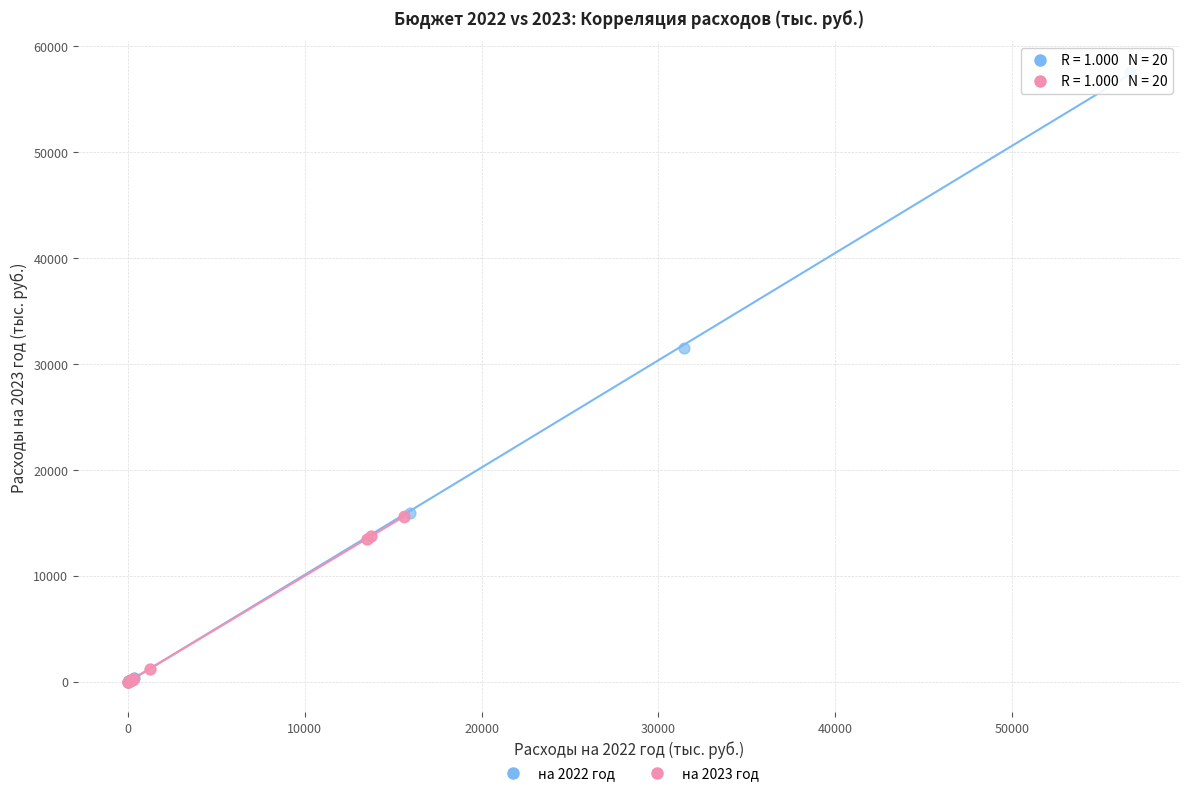

What are all the series names shown in the legend?

на 2022 год, на 2023 год